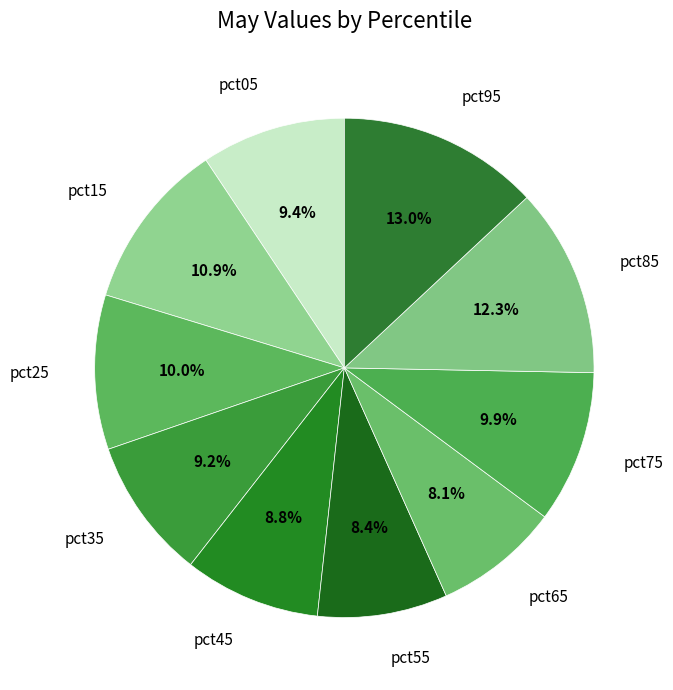

True or false: pct35 accounts for 1% of the total.

False